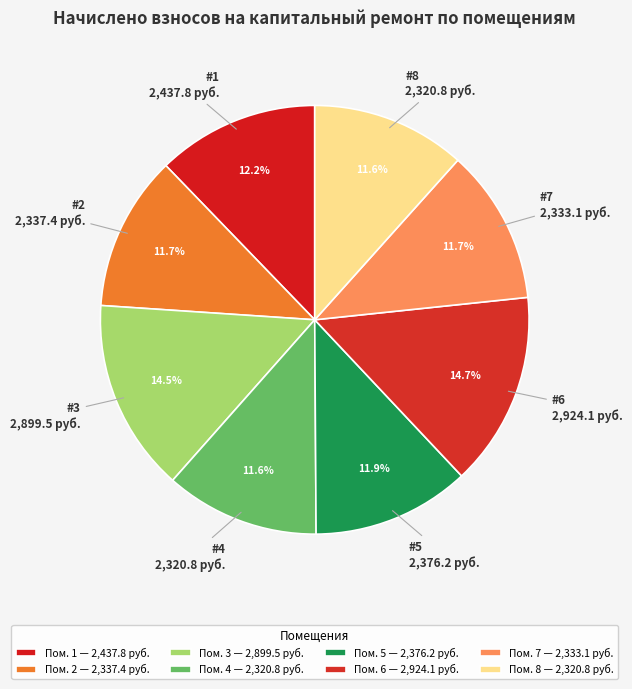

How many segments does this pie chart have?

8